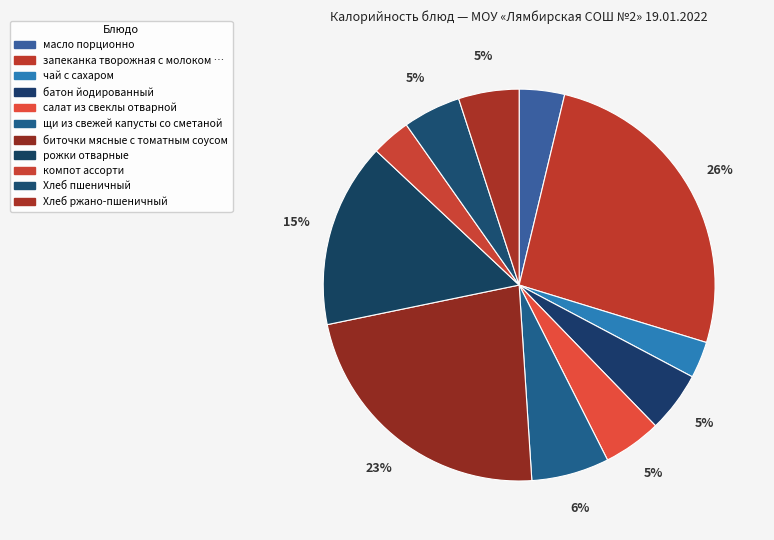

How many slices are in this pie chart?

11